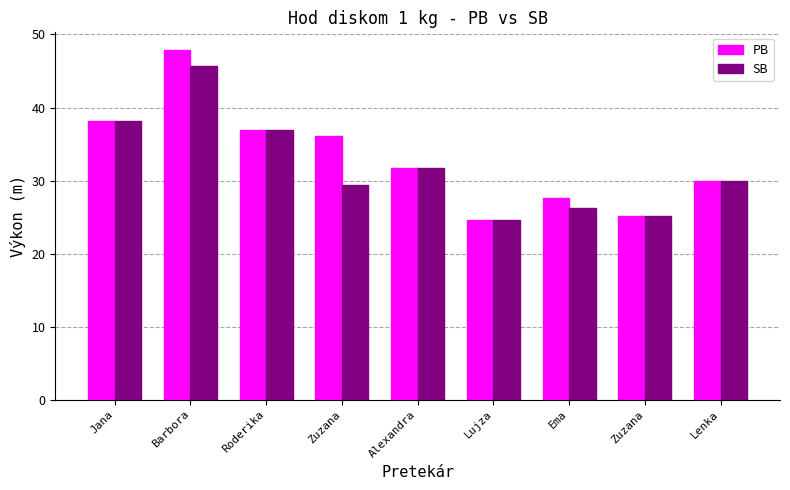

List the labels in order of PB value, largest first.

Barbora, Jana, Roderika, Zuzana, Alexandra, Lenka, Ema, Zuzana, Lujza